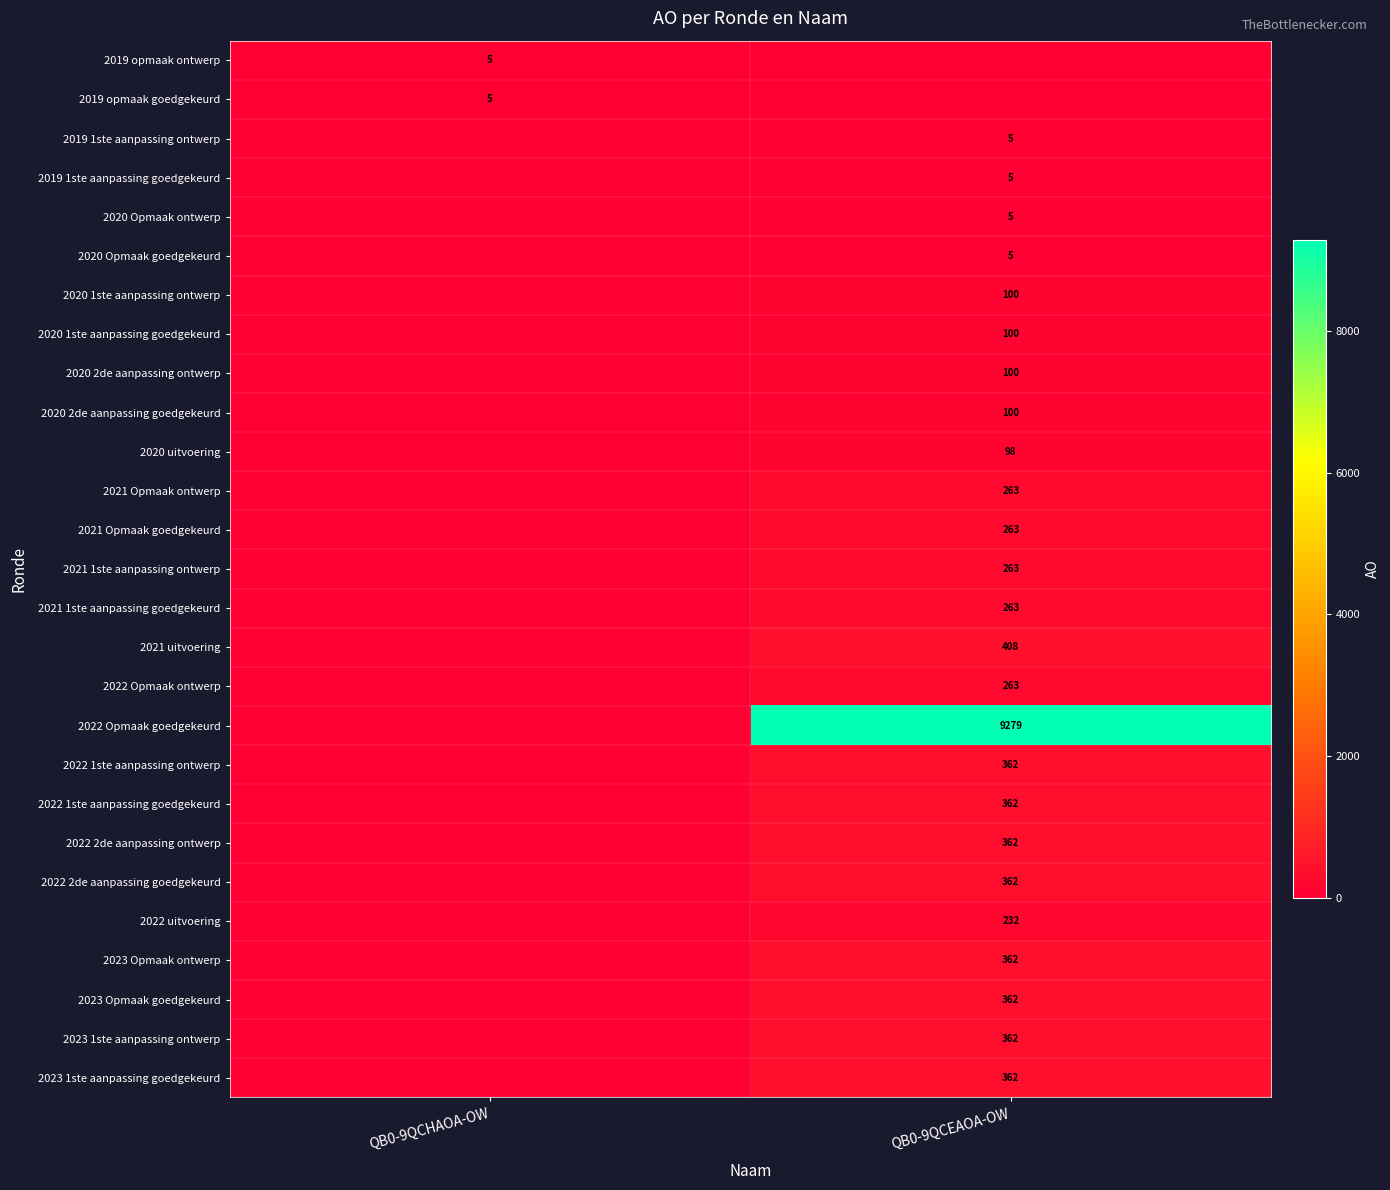

Count the number of categories in the chart.

2